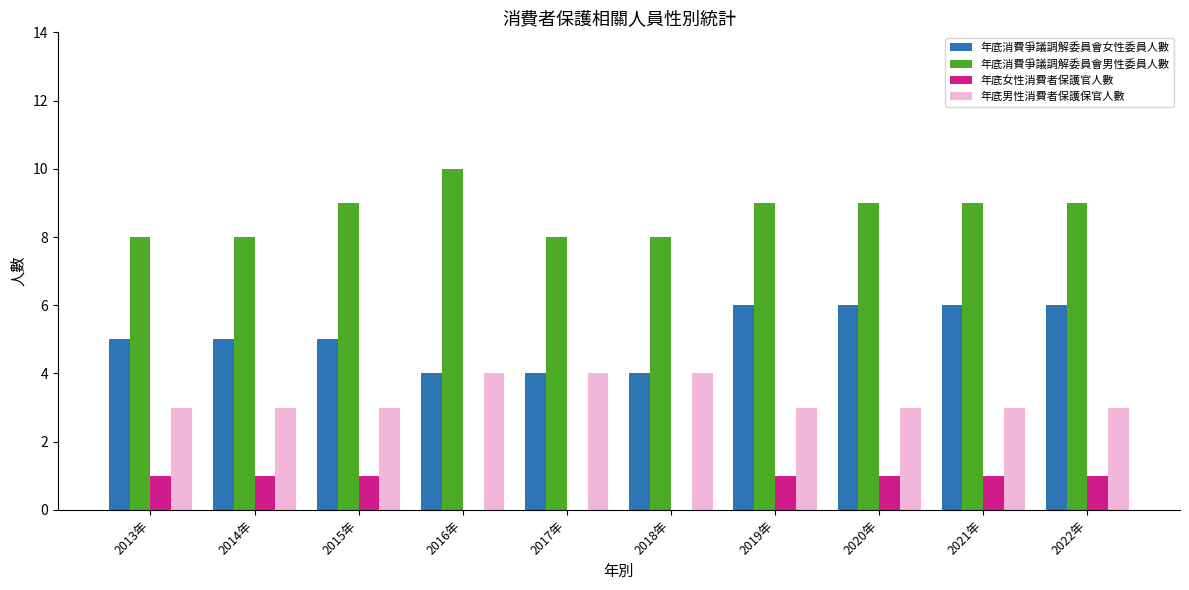

Count the 年底男性消費者保護保官人數 values in the range 3 to 4.

10